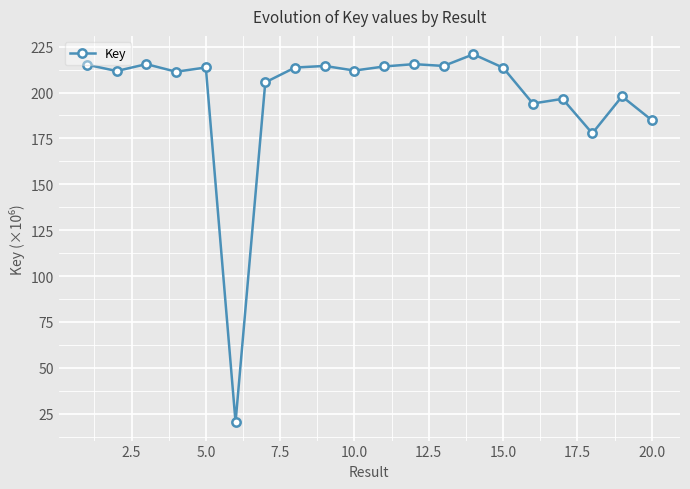

What is the average value?

198.2